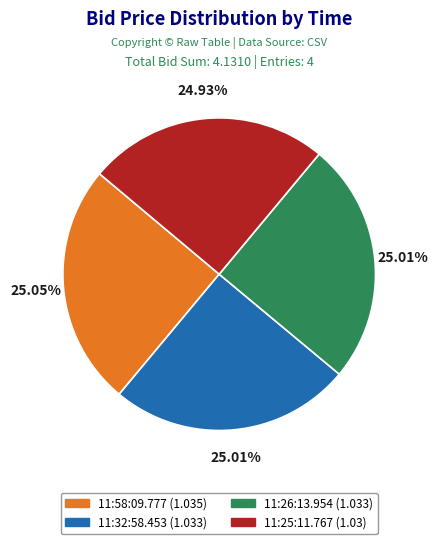

Is it true that 11:26:13.954 is 12% of the pie?

False